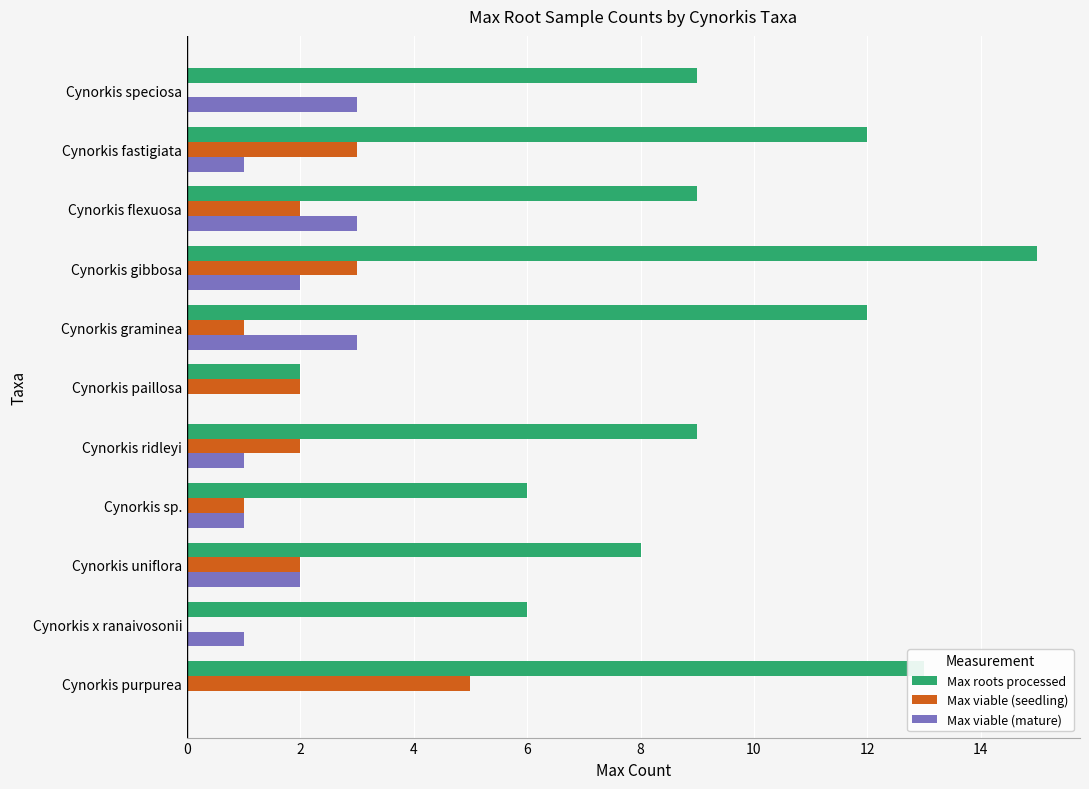

At which label does Max roots processed reach its peak?

Cynorkis gibbosa